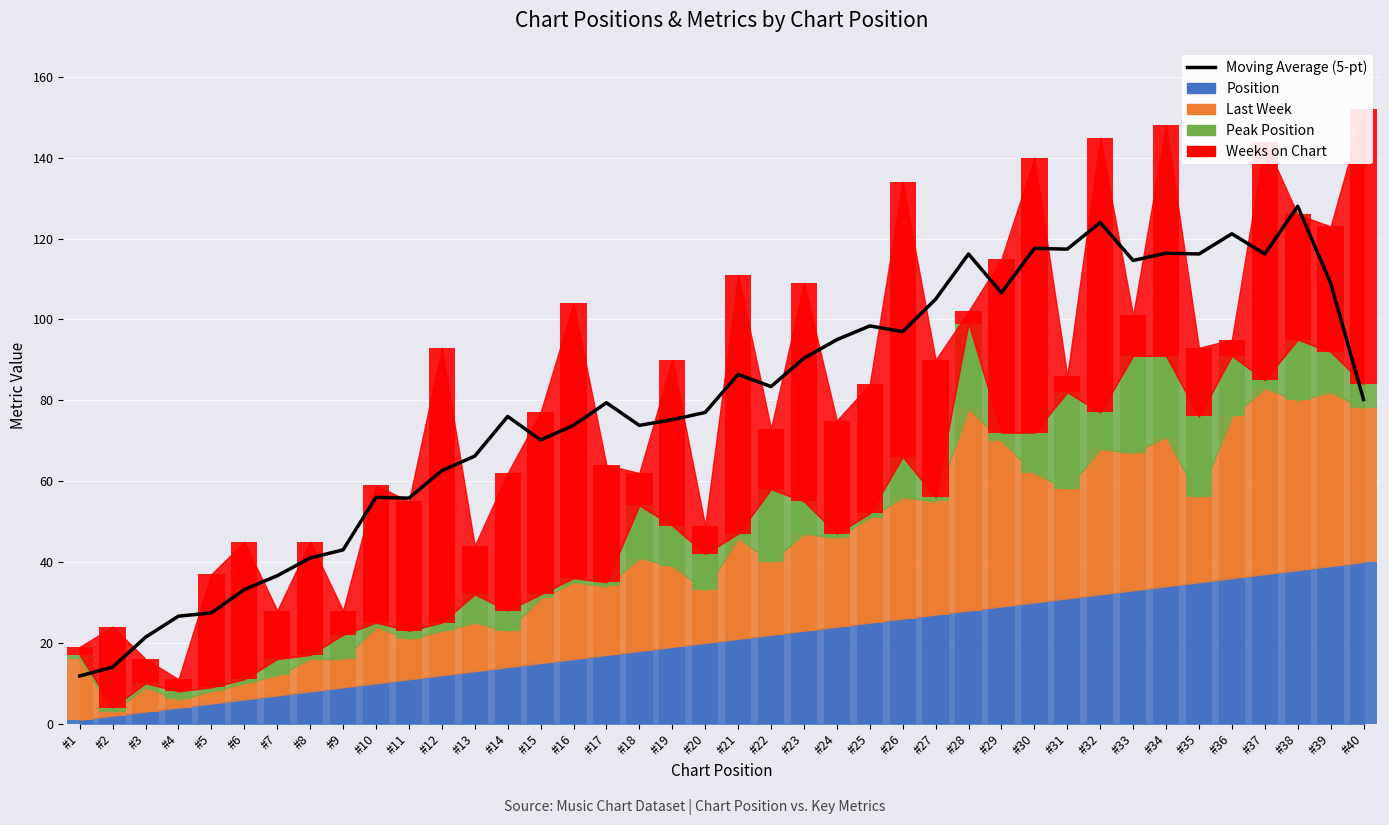

At which label does the data first exceed 80?

#21